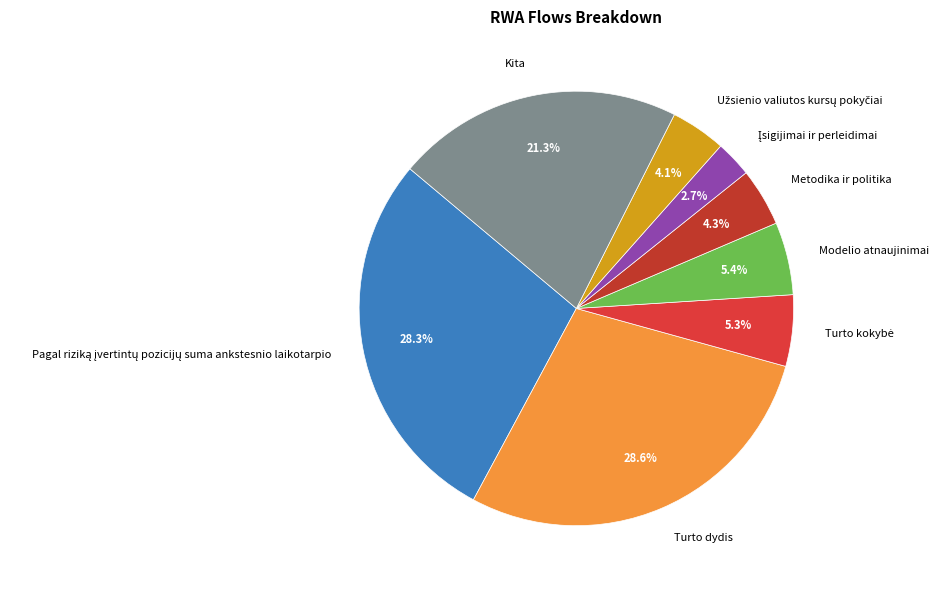

To the nearest percent, what is the difference between the Metodika ir politika and Kita slice percentages?

17%